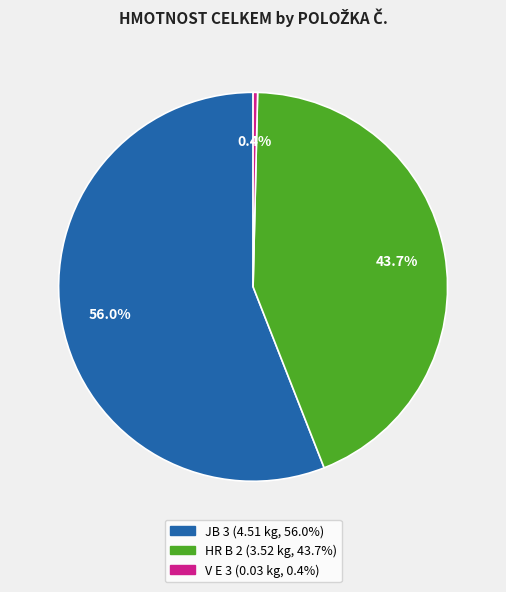

Which has a higher value, HR B 2 or V E 3?

HR B 2